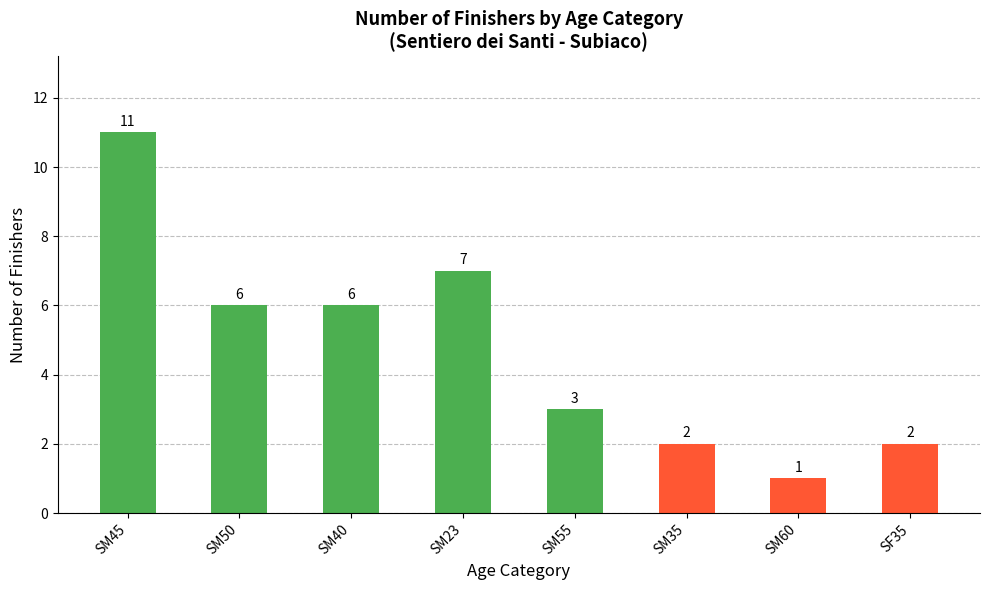

What is the label of the 5th bar from the left?

SM55